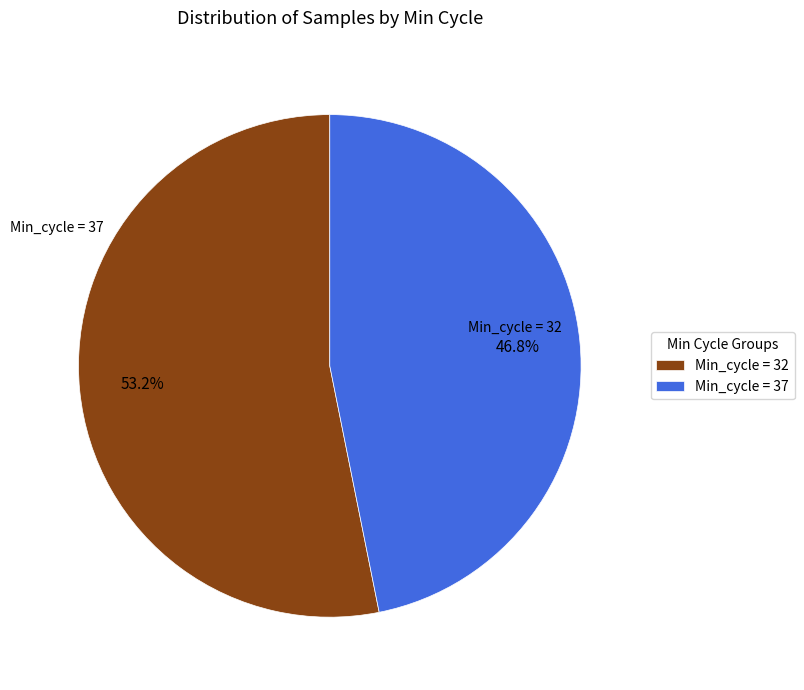

What is the largest slice in the pie chart?

32